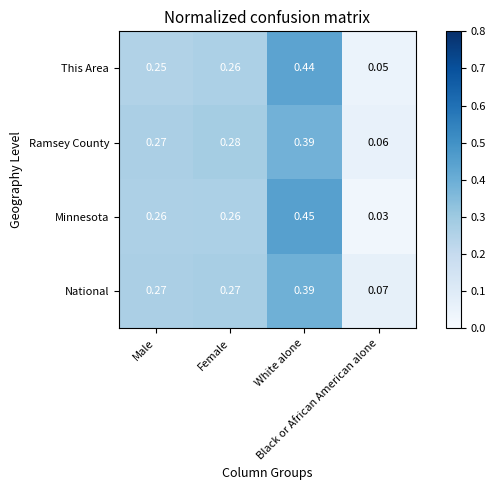

At how many categories does at least one series exceed 0?

4